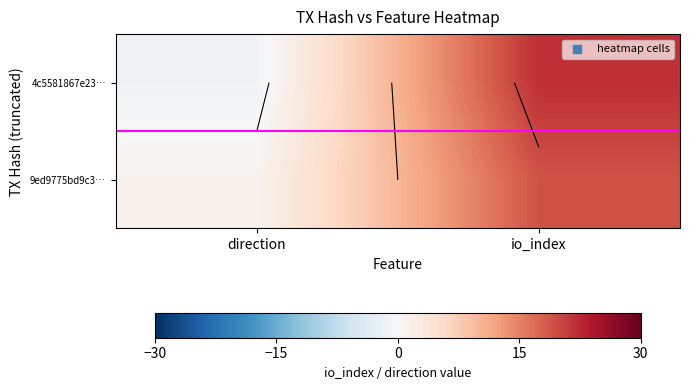

What is the sum of the 9ed9775bd9c3… values at io_index and direction?

20